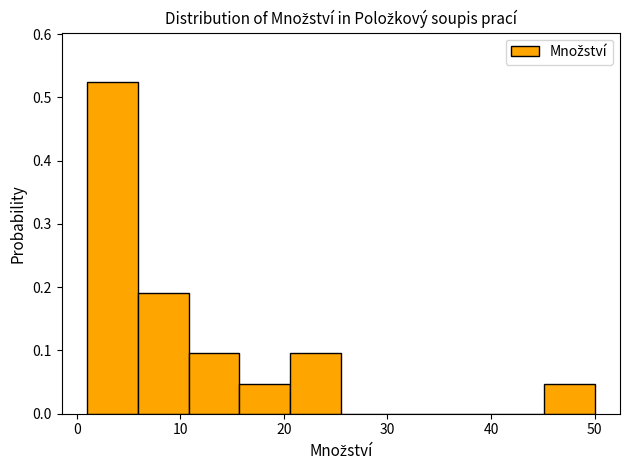

Reading left to right, list every bar in this chart as the range it spans on the x-axis followed by its height. Neither the bar edges nor the heights are printed on the chart, so give them approximately, as read against the axes.

1.0 to 5.9: 0.52
5.9 to 10.8: 0.19
10.8 to 15.7: 0.10
15.7 to 20.6: 0.05
20.6 to 25.5: 0.10
25.5 to 30.4: 0
30.4 to 35.3: 0
35.3 to 40.2: 0
40.2 to 45.1: 0
45.1 to 50.0: 0.05